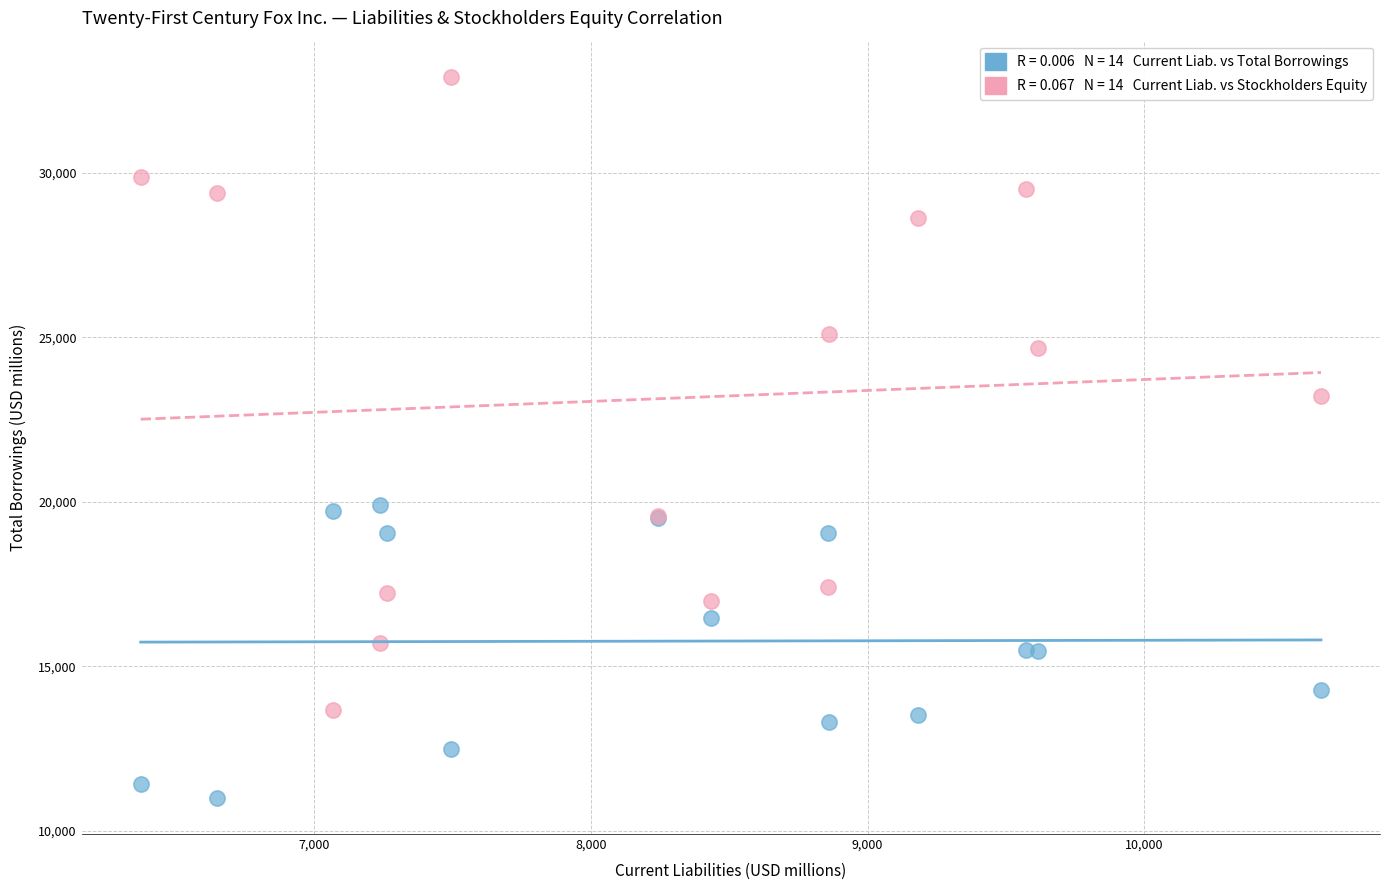

Across all series, what Y value is closest to 21960?

23224